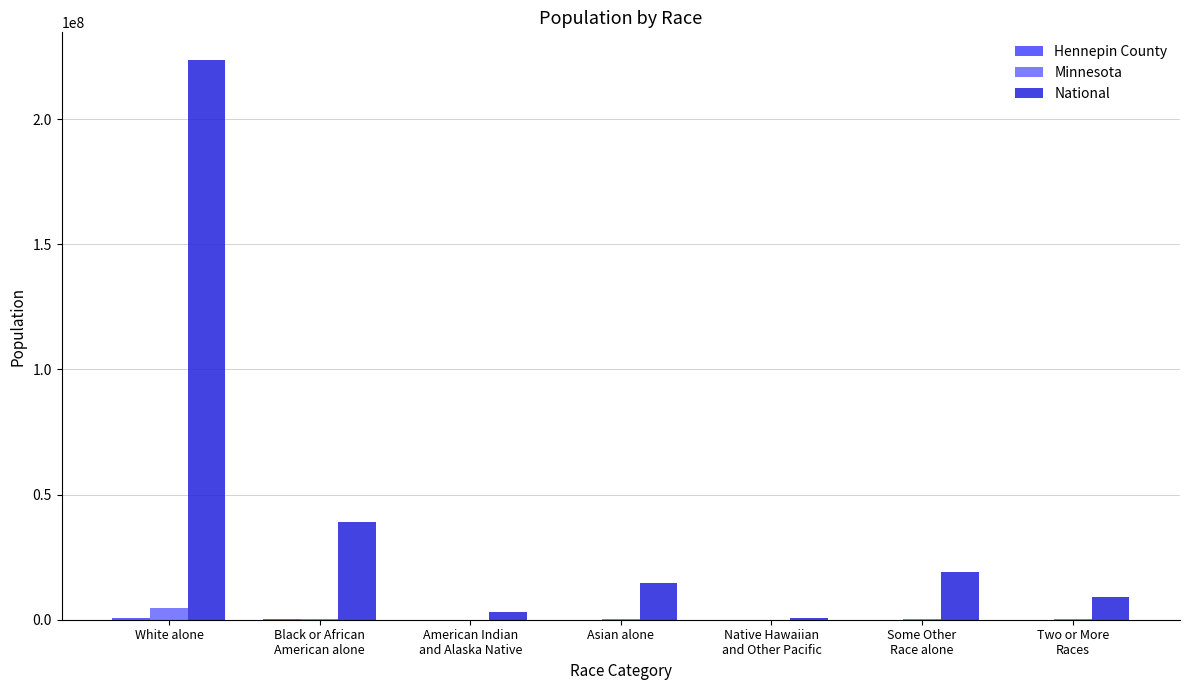

Which category has the highest value in the National series?

White alone